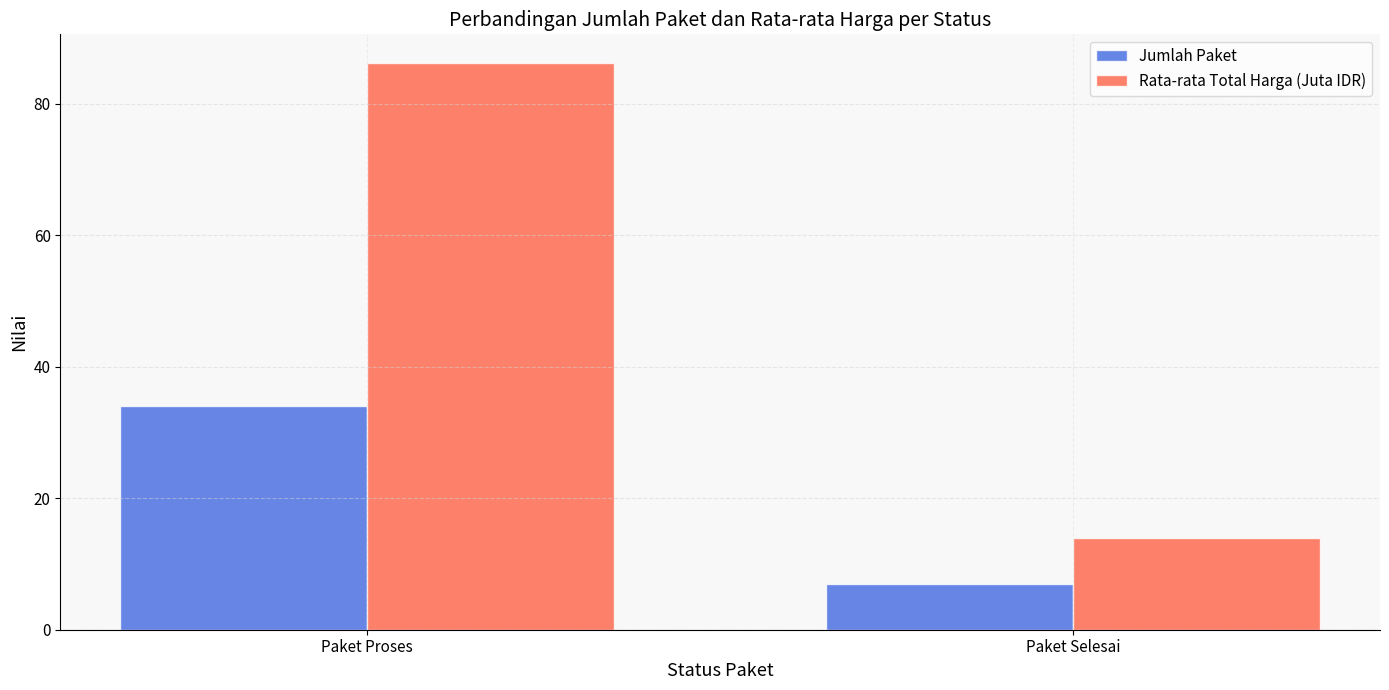

What is the total value across all series at Paket Proses?

120.2